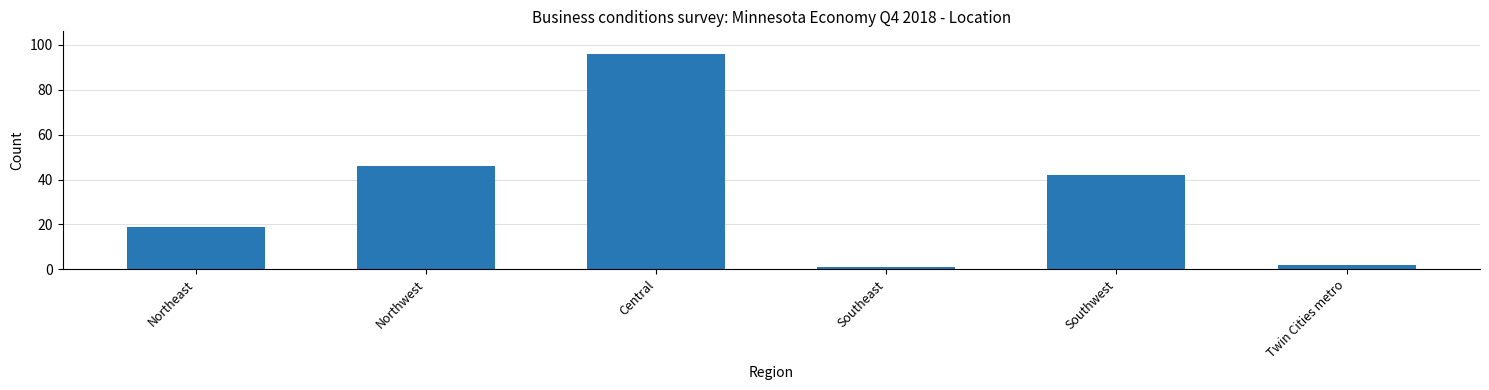

What is the ratio of the value at Twin Cities metro to the value at Northeast?

0.1